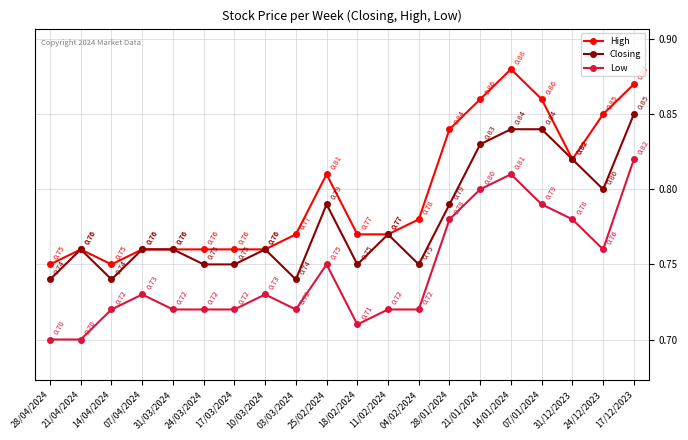

Count the number of data series in this chart.

3